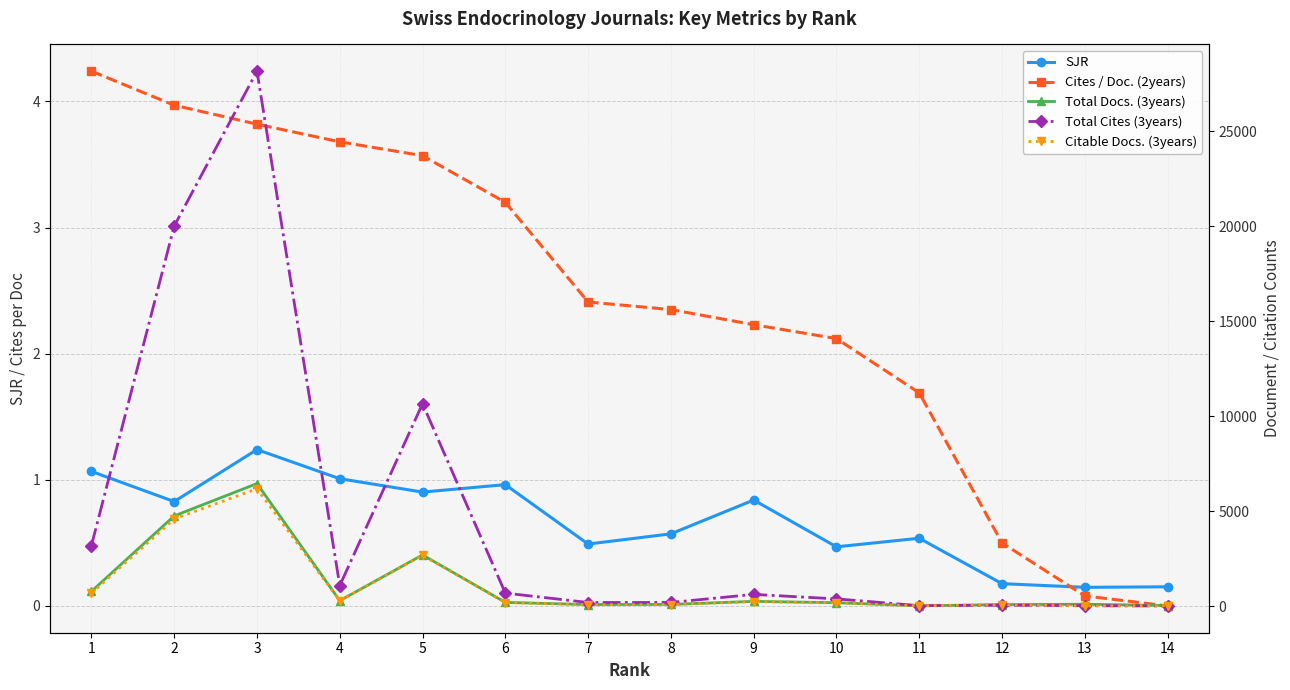

At 12, list the series in order from largest to smallest.

Total Docs. (3years), Citable Docs. (3years), Total Cites (3years), Cites / Doc. (2years), SJR